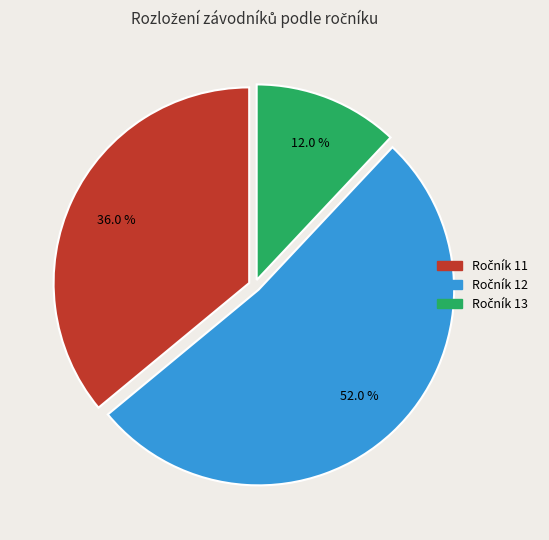

Is there any slice that represents more than half of the pie?

Yes